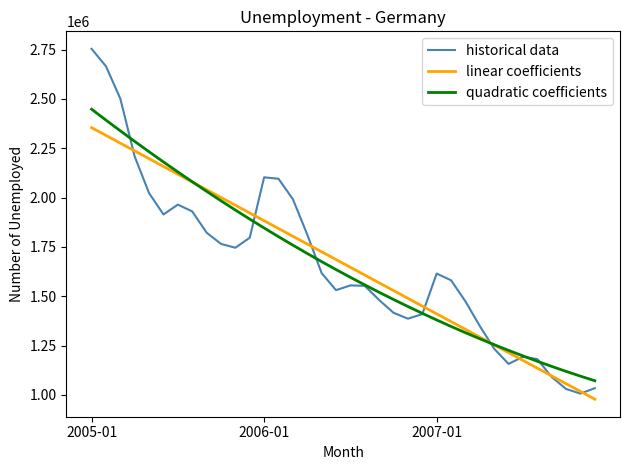

What is the greatest value displayed?

2754025.0